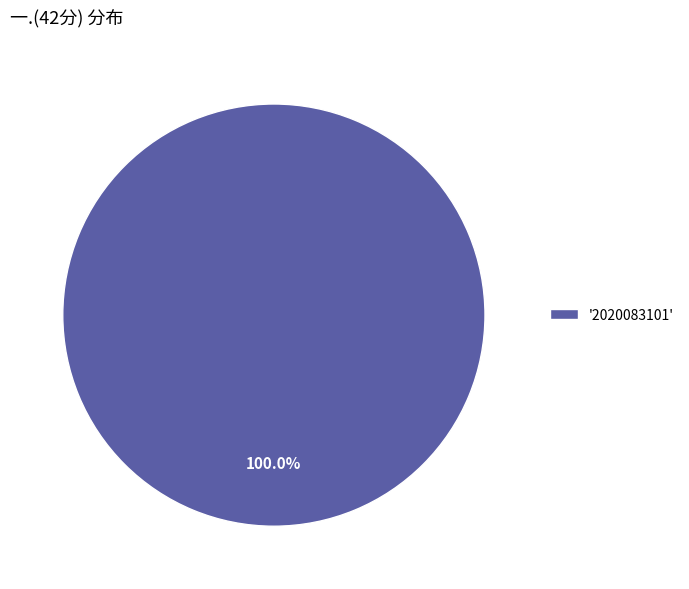

Rank the categories by value from highest to lowest.

'2020083101'